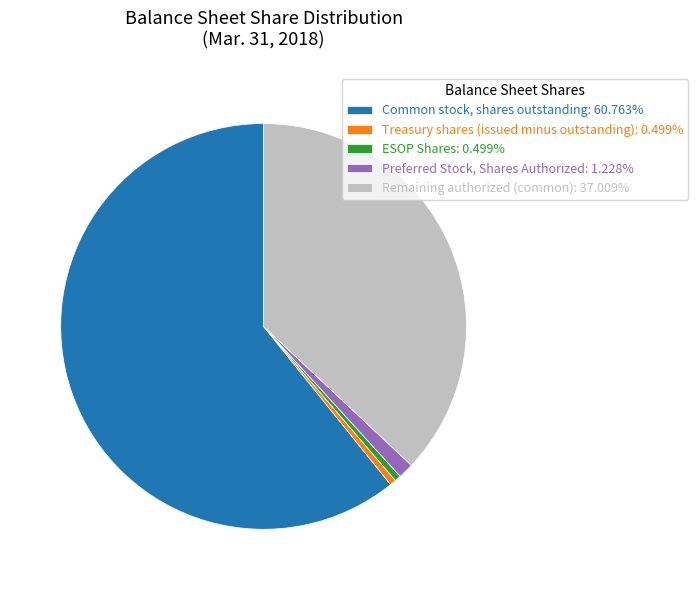

Is the sum of Common stock, shares outstanding: 60.763% and Remaining authorized (common): 37.009% greater than half?

Yes